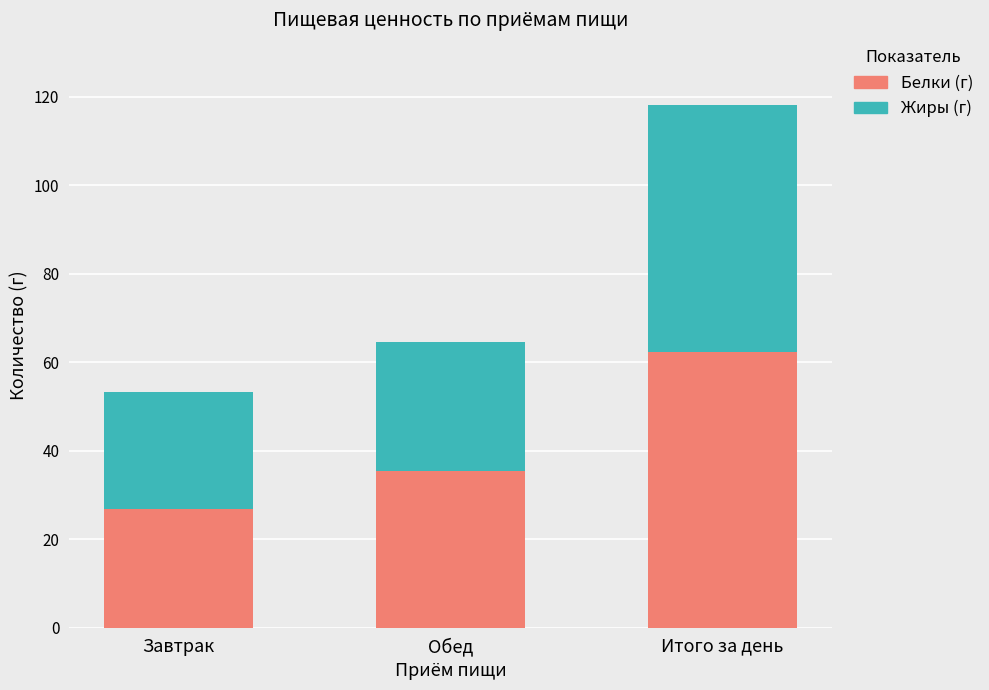

Is it true that Белки (г) equals 35.5 at Обед?

True